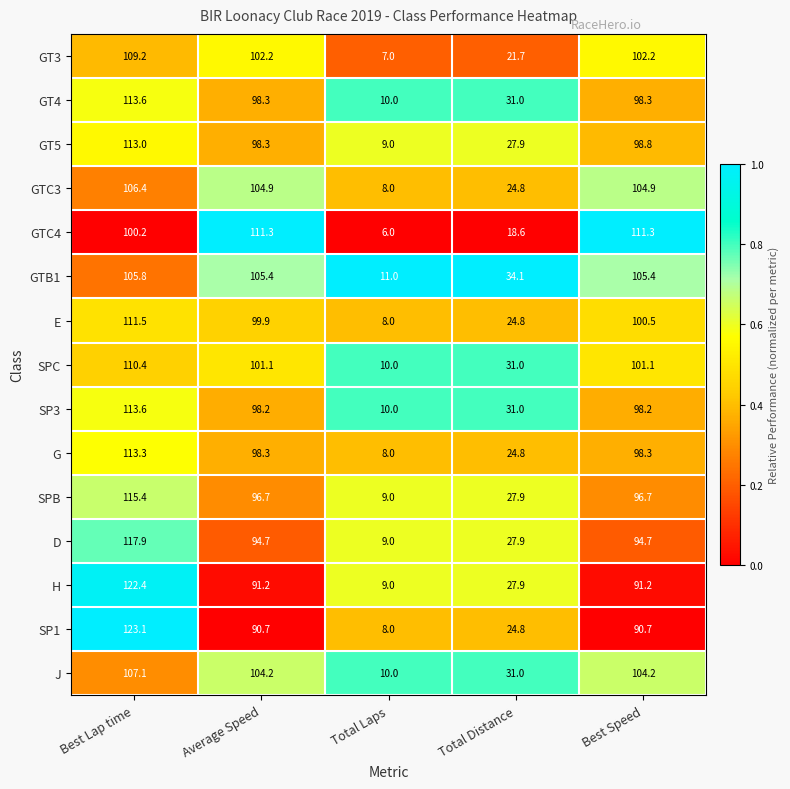

Which label corresponds to the smallest value in the chart?

Total Laps